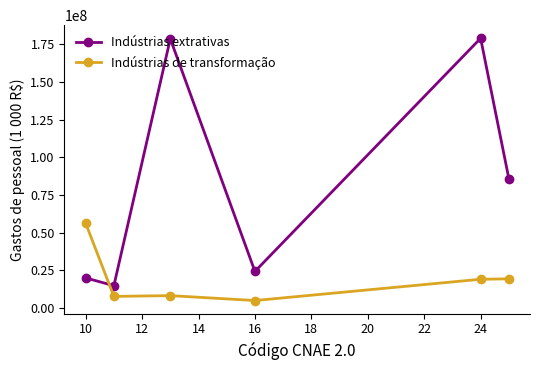

How many values in the Indústrias de transformação series are below 18950583?

3